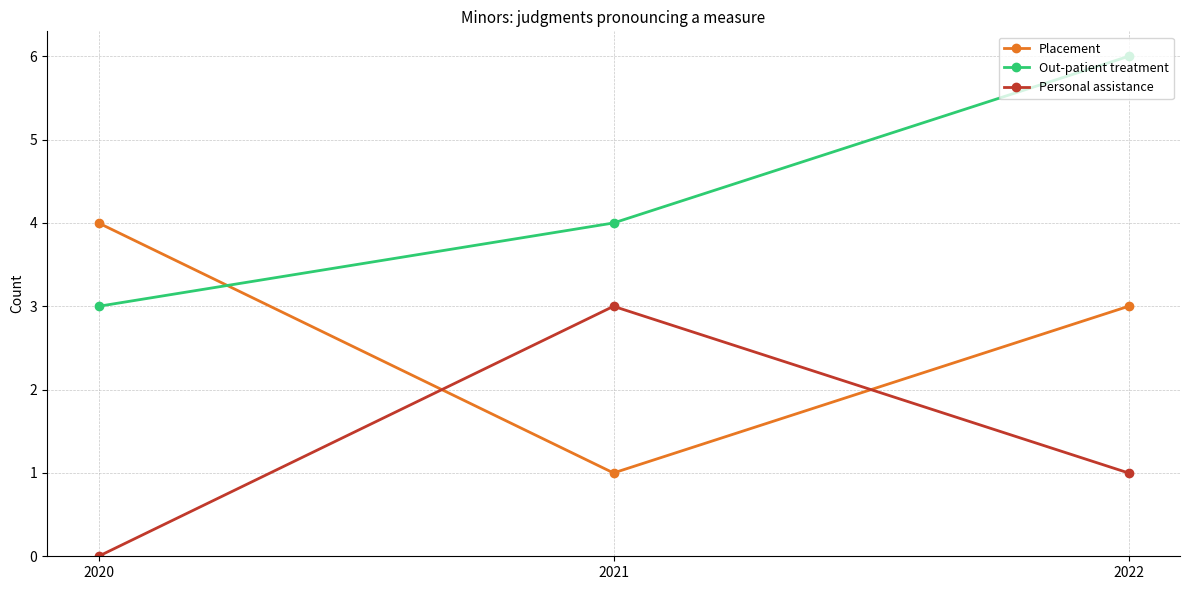

How many distinct data groups are displayed?

3